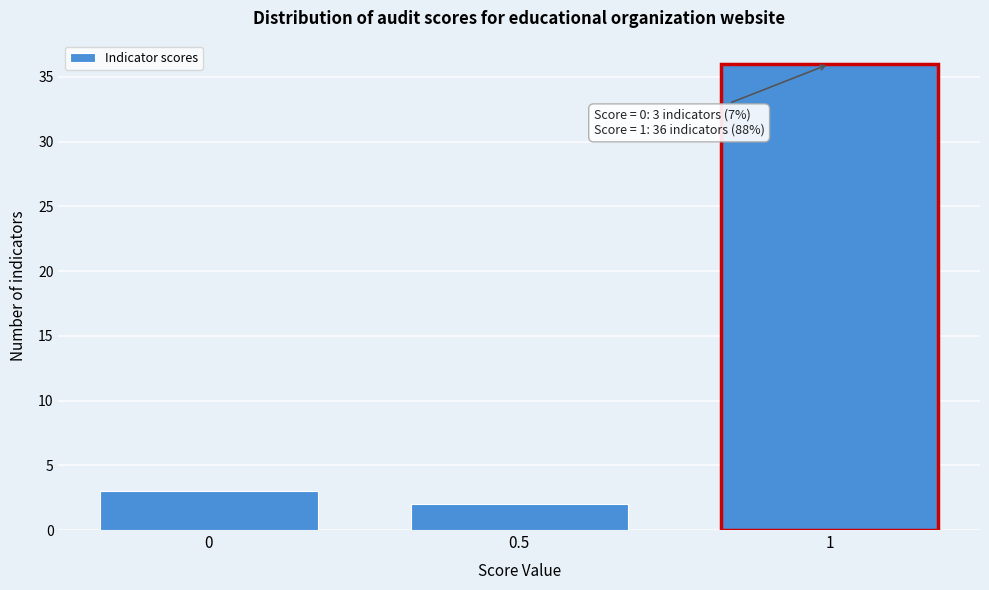

Which range on the x-axis has the tallest bar?

0.75 to 1.25